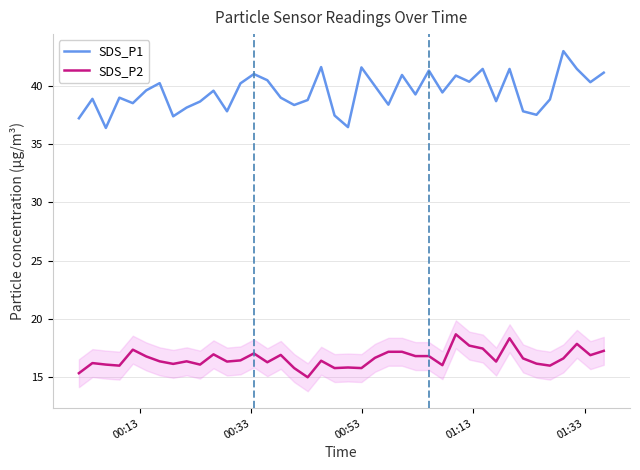

List the series in order of their overall mean, highest first.

SDS_P1, SDS_P2